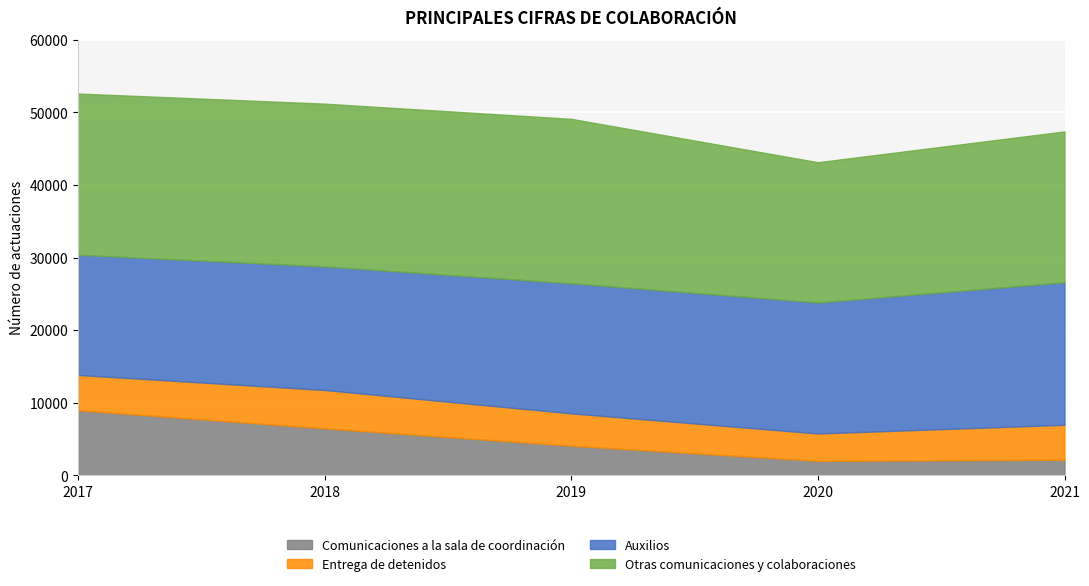

How many lines are shown in the chart?

4